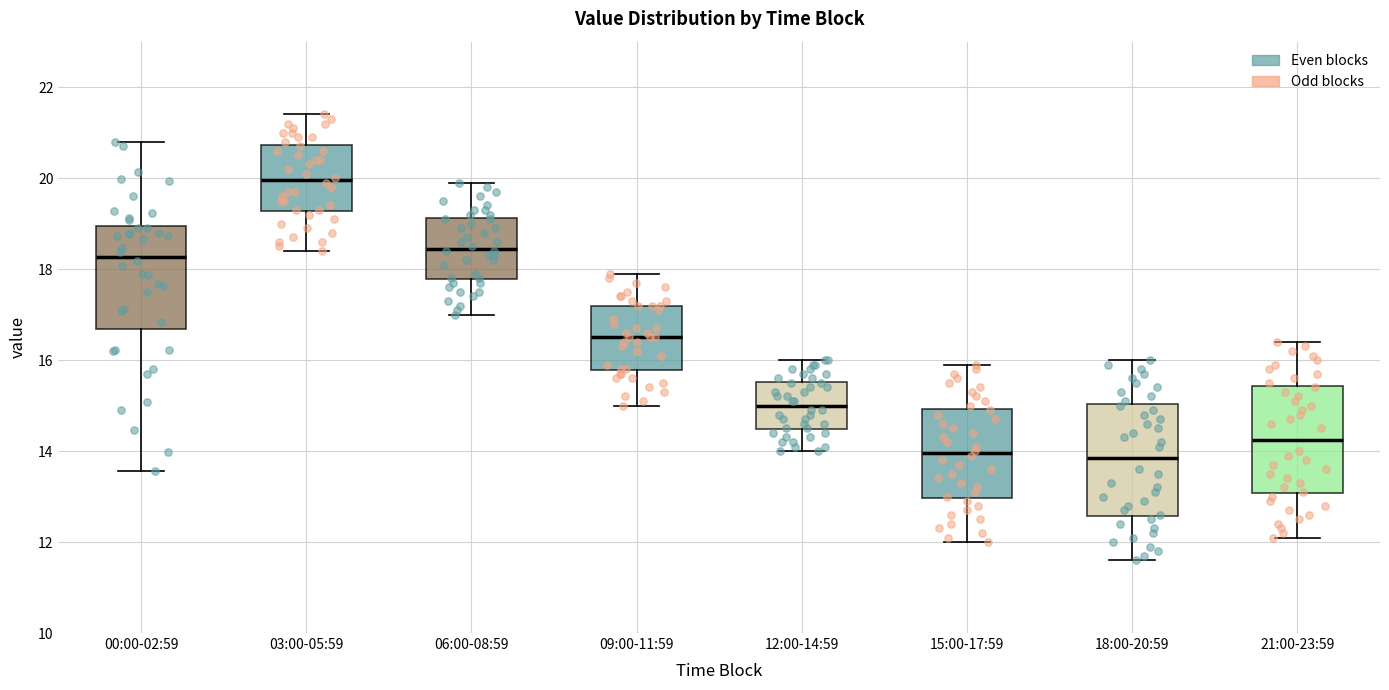

Reading left to right, read every box against the y-axis: the position of its median line, the range the box covers, and the ends of its whiskers. The values are not printed on the chart, so give them approximately, as read against the axis.

00:00-02:59: median 18.2, box 16.6 to 19.0, whiskers 13.6 to 20.8
03:00-05:59: median 20.0, box 19.2 to 20.8, whiskers 18.4 to 21.4
06:00-08:59: median 18.4, box 17.8 to 19.2, whiskers 17.0 to 20.0
09:00-11:59: median 16.6, box 15.8 to 17.2, whiskers 15.0 to 18.0
12:00-14:59: median 15.0, box 14.4 to 15.6, whiskers 14.0 to 16.0
15:00-17:59: median 14.0, box 13.0 to 15.0, whiskers 12.0 to 16.0
18:00-20:59: median 13.8, box 12.6 to 15.0, whiskers 11.6 to 16.0
21:00-23:59: median 14.2, box 13.0 to 15.4, whiskers 12.2 to 16.4